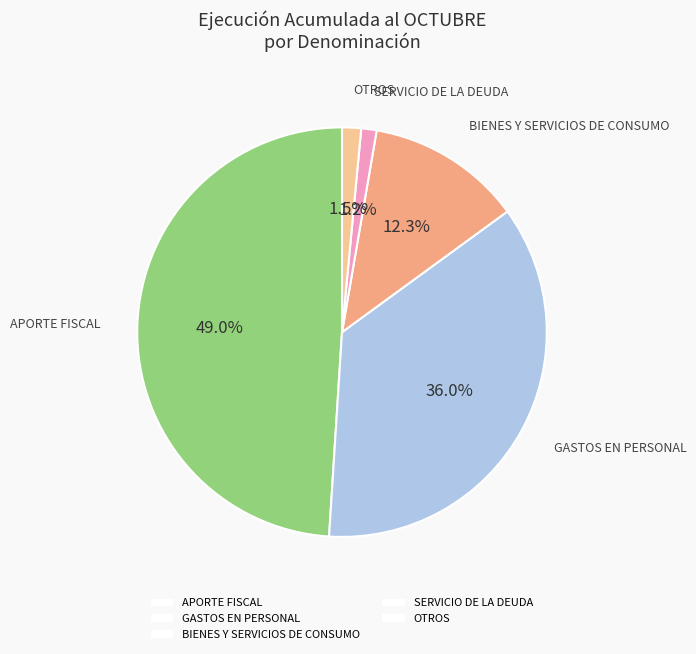

Count the number of slices in the pie.

5